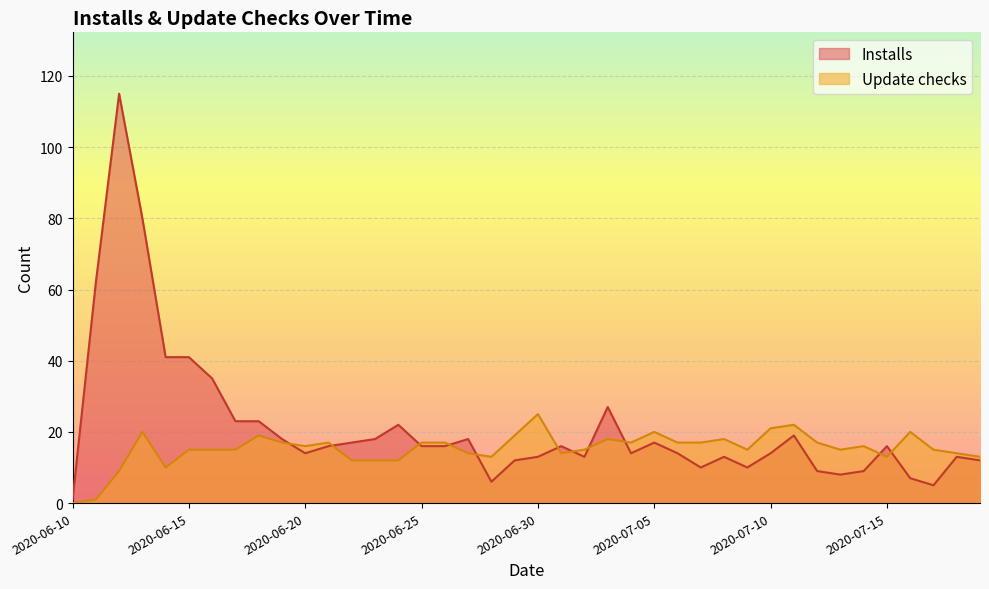

What is the total value across all series at 2020-06-22?

29